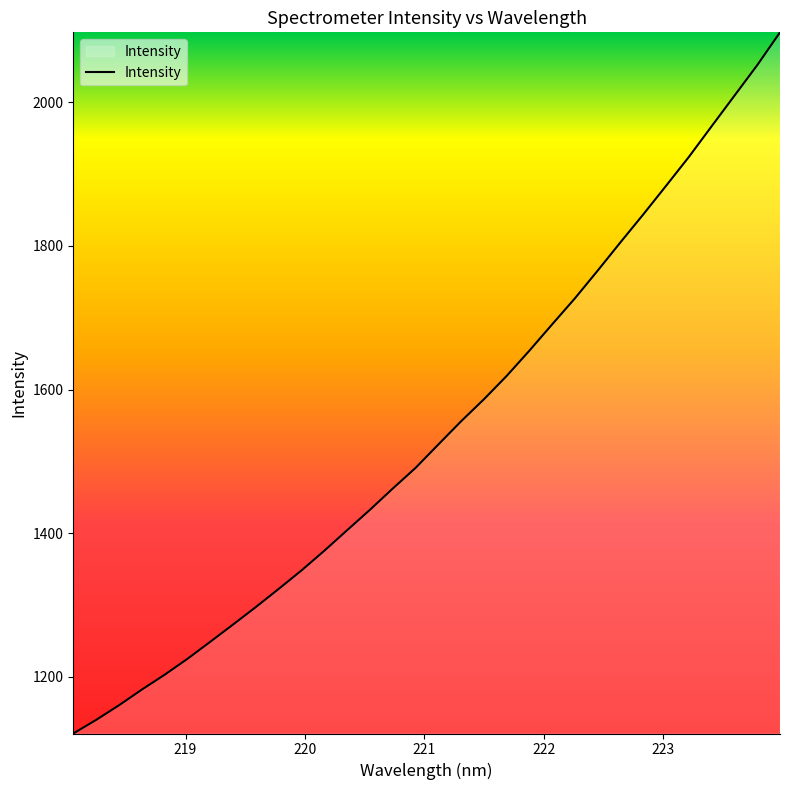

What is the smallest value displayed?

1120.9